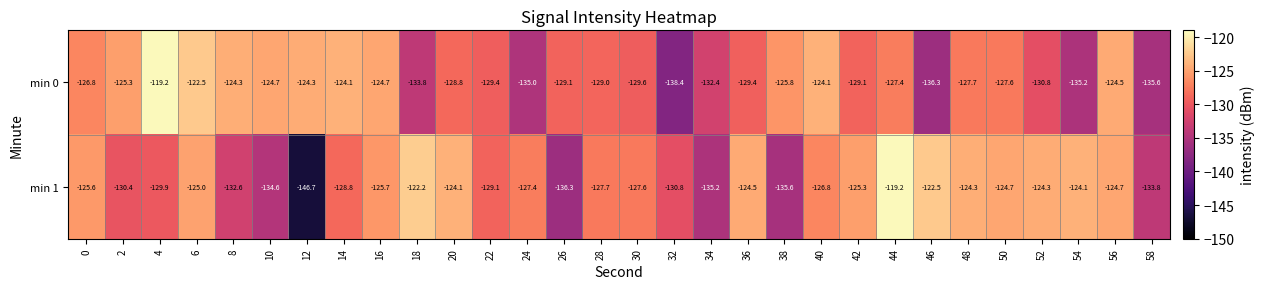

At 28, list the series in order from largest to smallest.

min 1, min 0